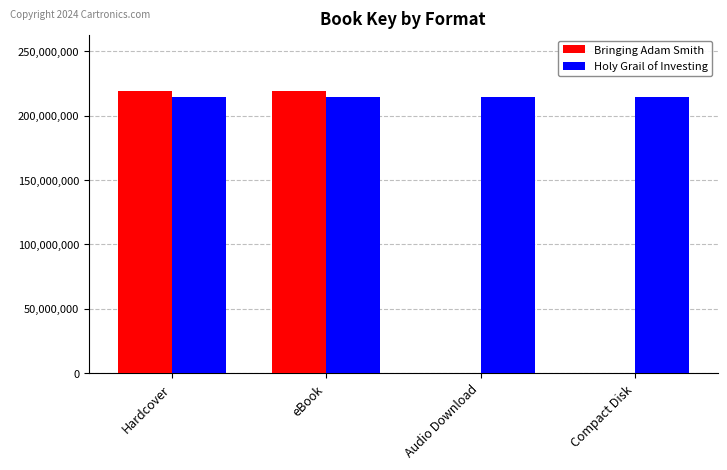

What is the highest value of the Bringing Adam Smith series?

218749364